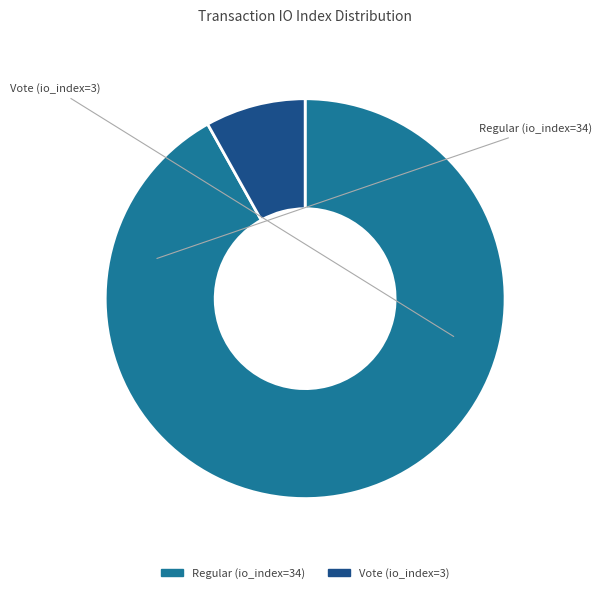

Do Vote (io_index=3) and Regular (io_index=34) together represent more than half of the pie?

Yes